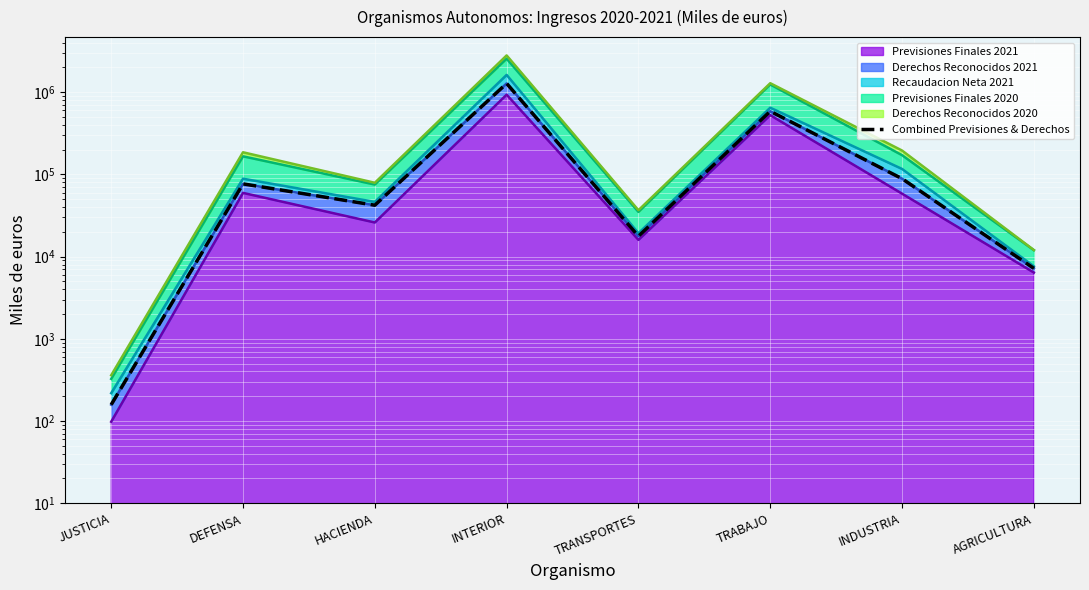

Rank the categories by value from lowest to highest.

JUSTICIA, AGRICULTURA, TRANSPORTES, HACIENDA, DEFENSA, INDUSTRIA, TRABAJO, INTERIOR